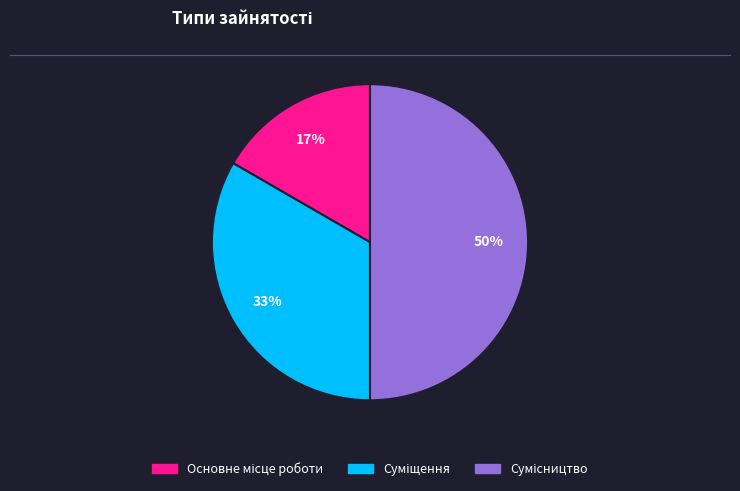

How many slices are in this pie chart?

3